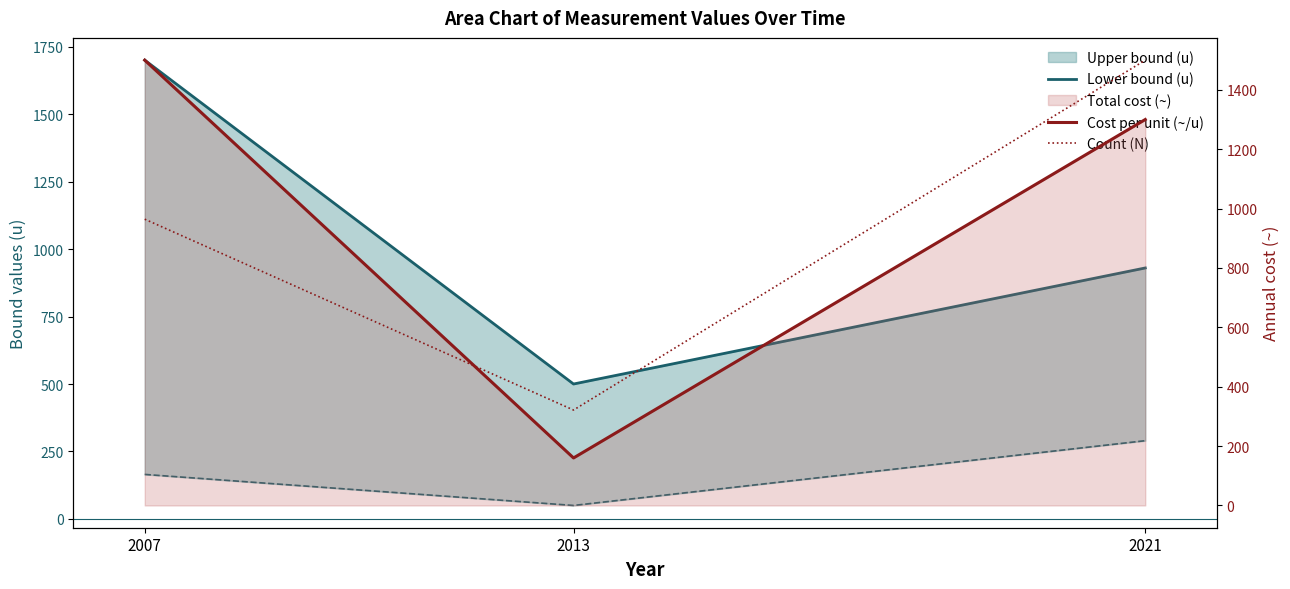

True or false: Count (N) has a value of 497.0 at 2013.

False